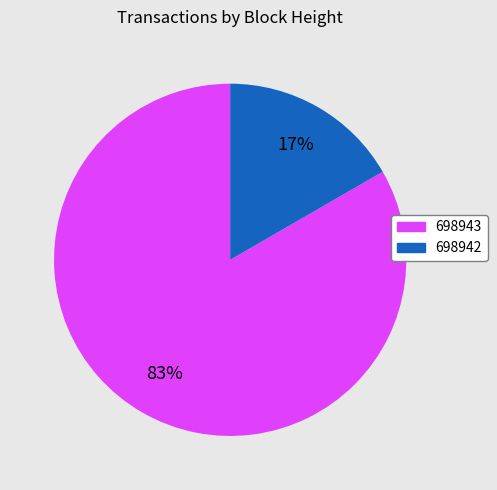

To the nearest percent, what is the average slice percentage?

50%